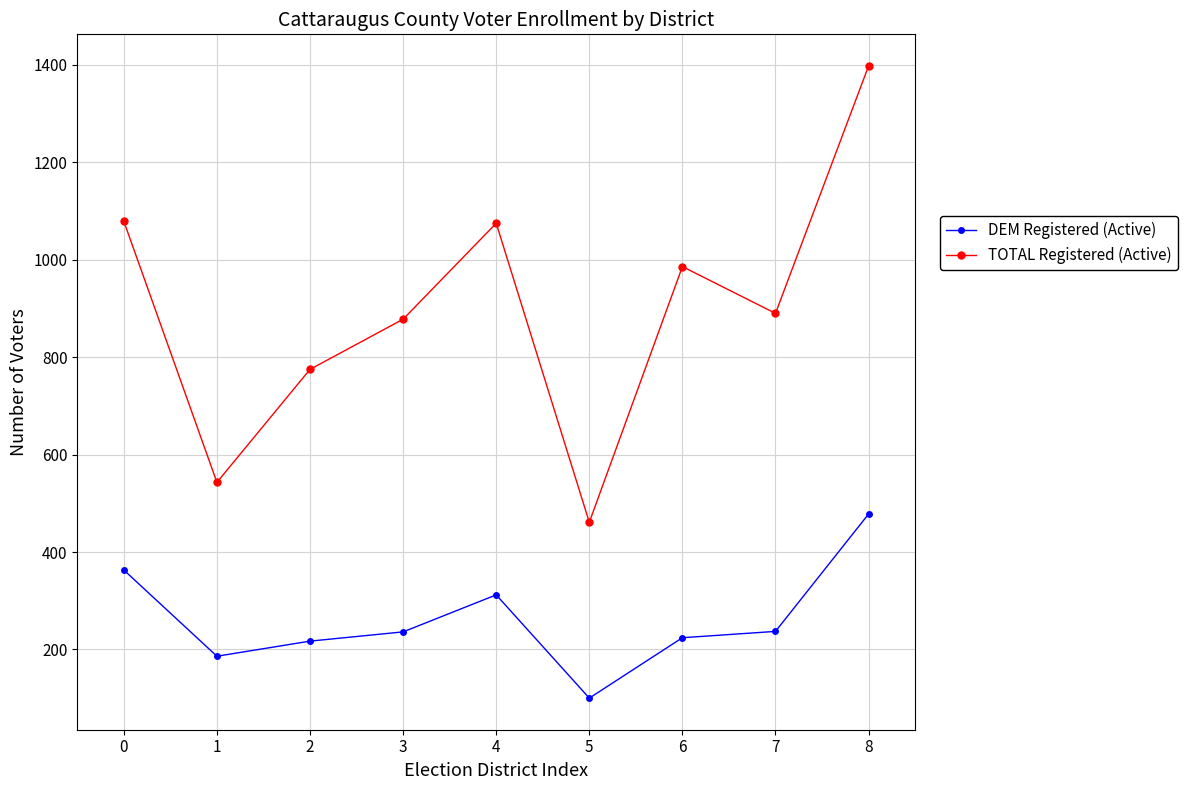

List the series in order of their overall mean, lowest first.

DEM Registered (Active), TOTAL Registered (Active)